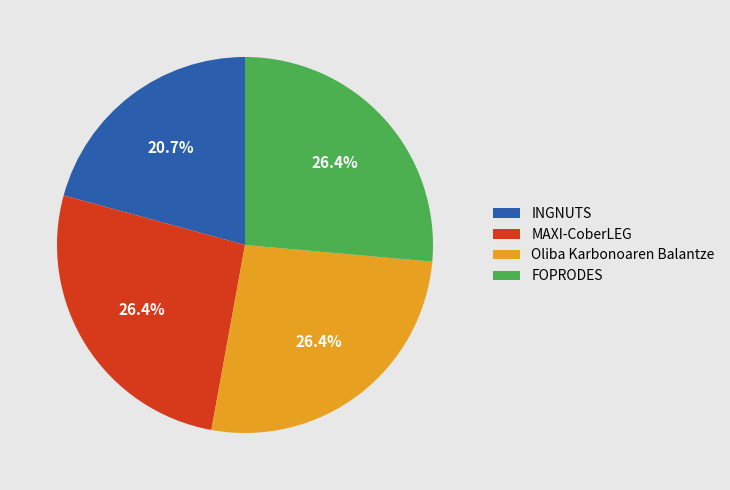

What is the smallest slice in the pie chart?

INGNUTS